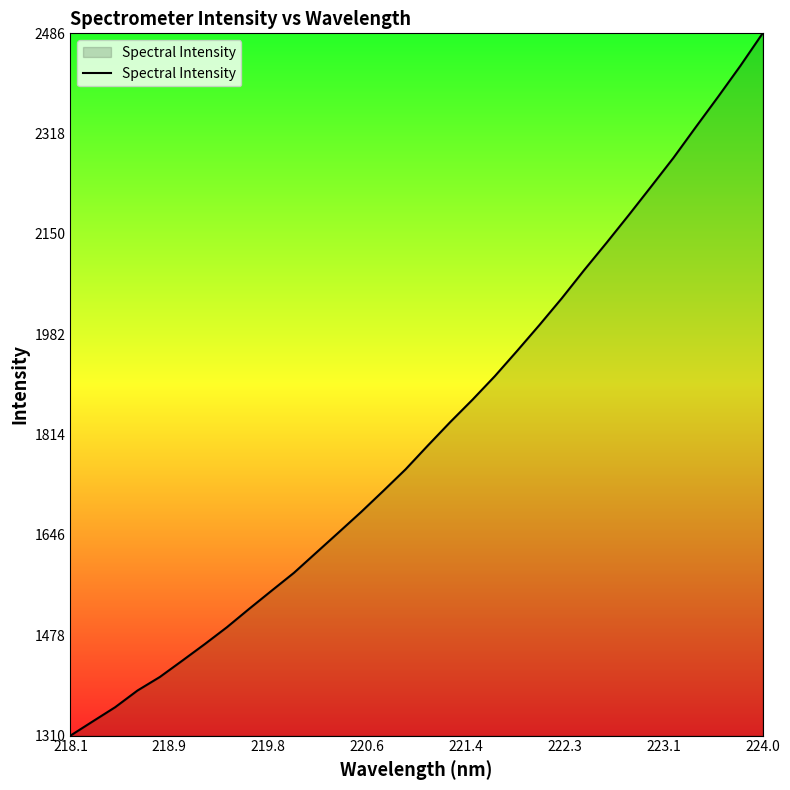

Does the chart display data point markers on the line(s)?

No